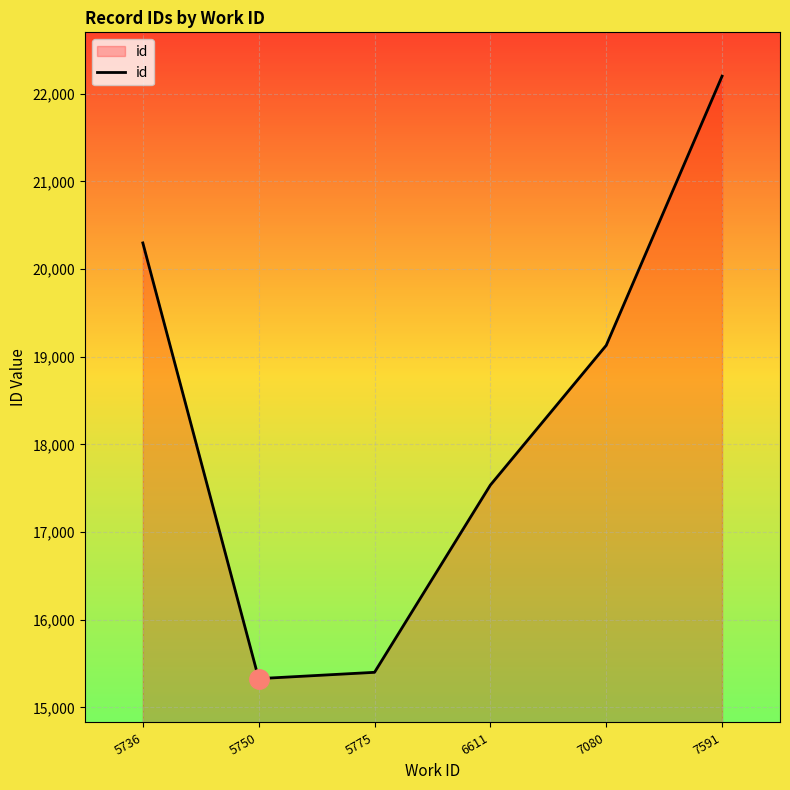

Rank the categories by value from lowest to highest.

5750, 5775, 6611, 7080, 5736, 7591